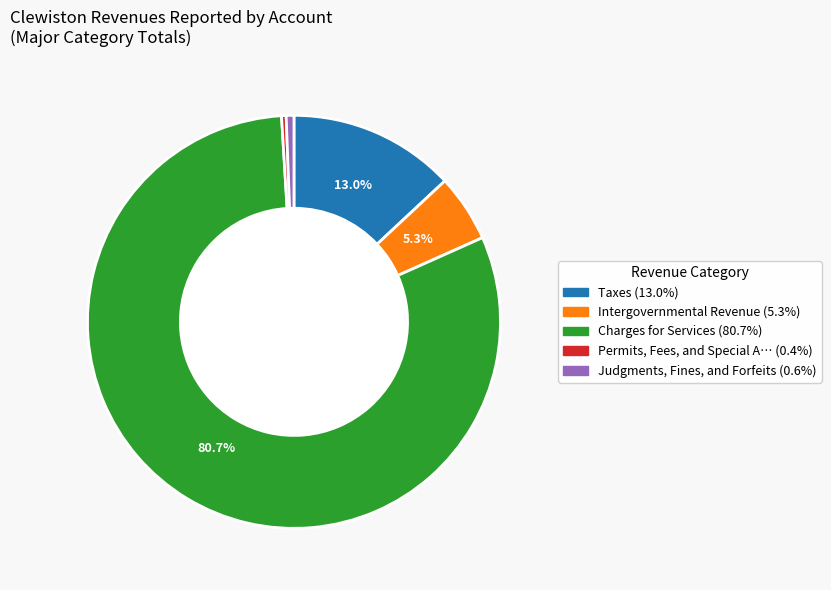

Does any single category account for the majority?

Yes